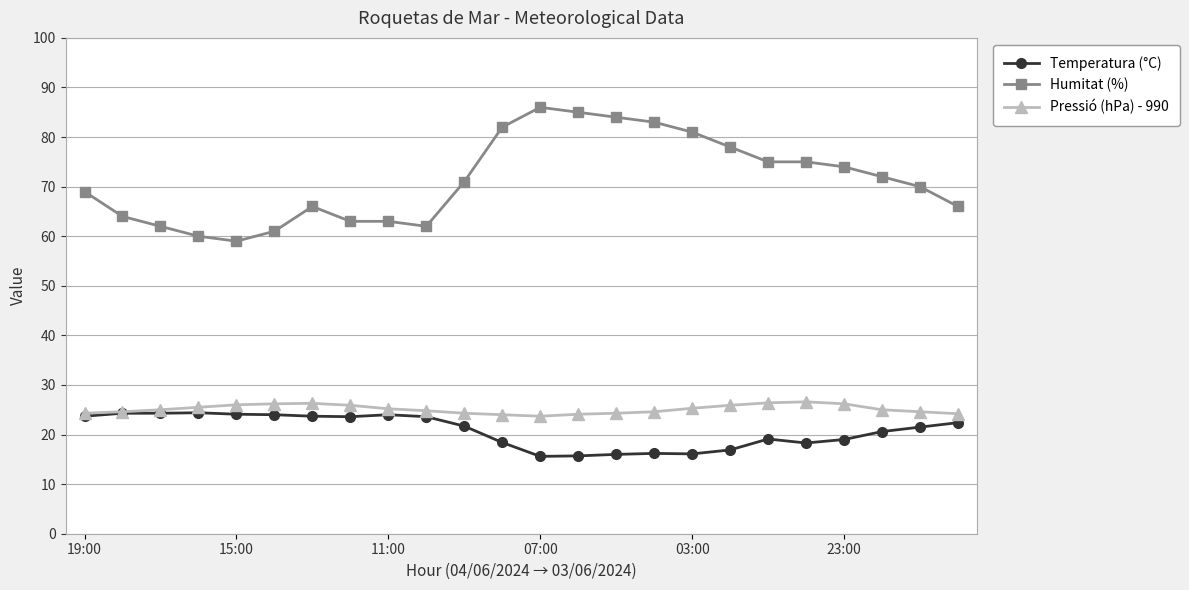

What is the smallest value displayed?

15.6